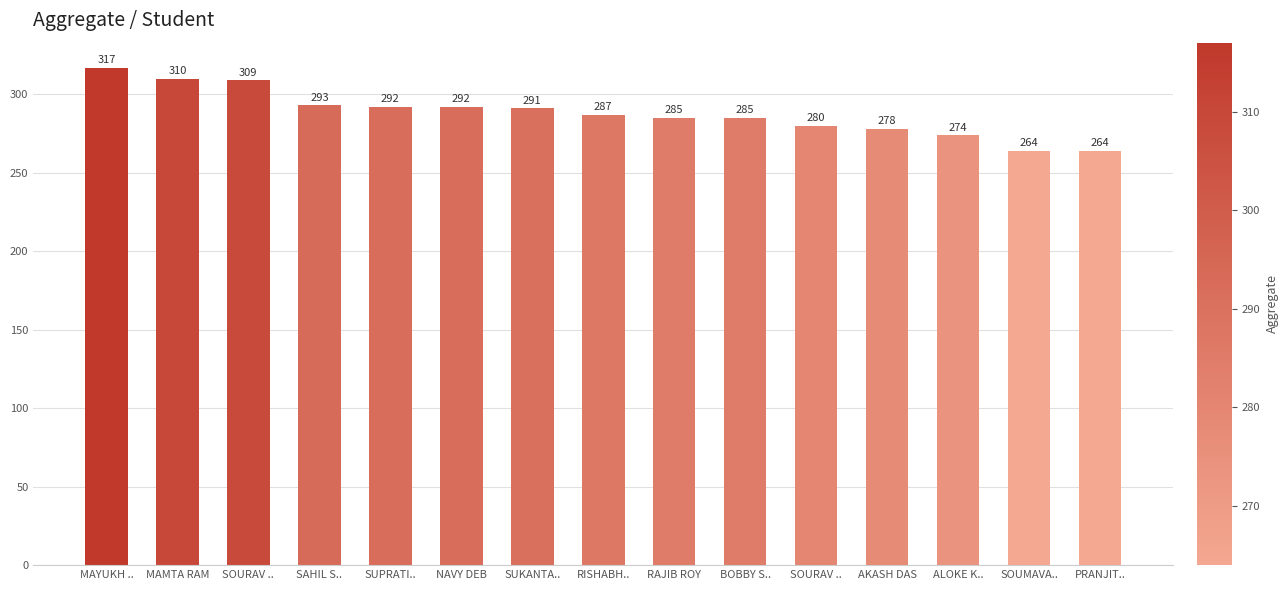

Where does the data first go above 287?

MAYUKH ..